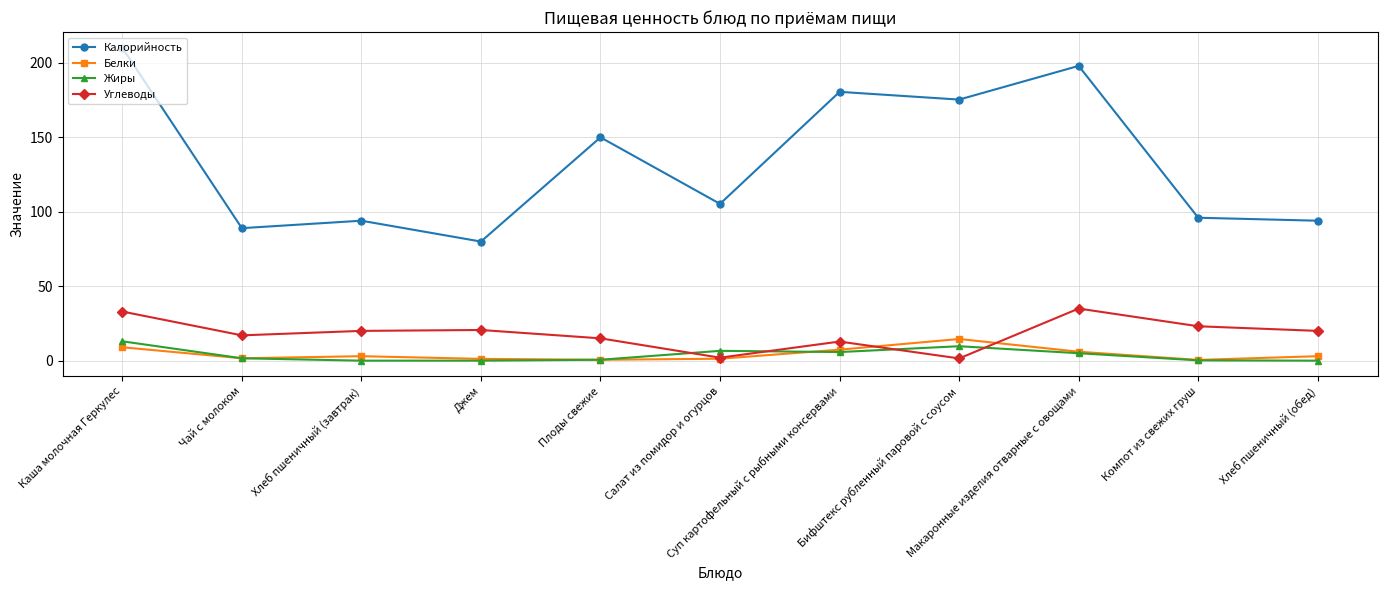

What value does the Жиры series have at Макаронные изделия отварные с овощами?

5.0